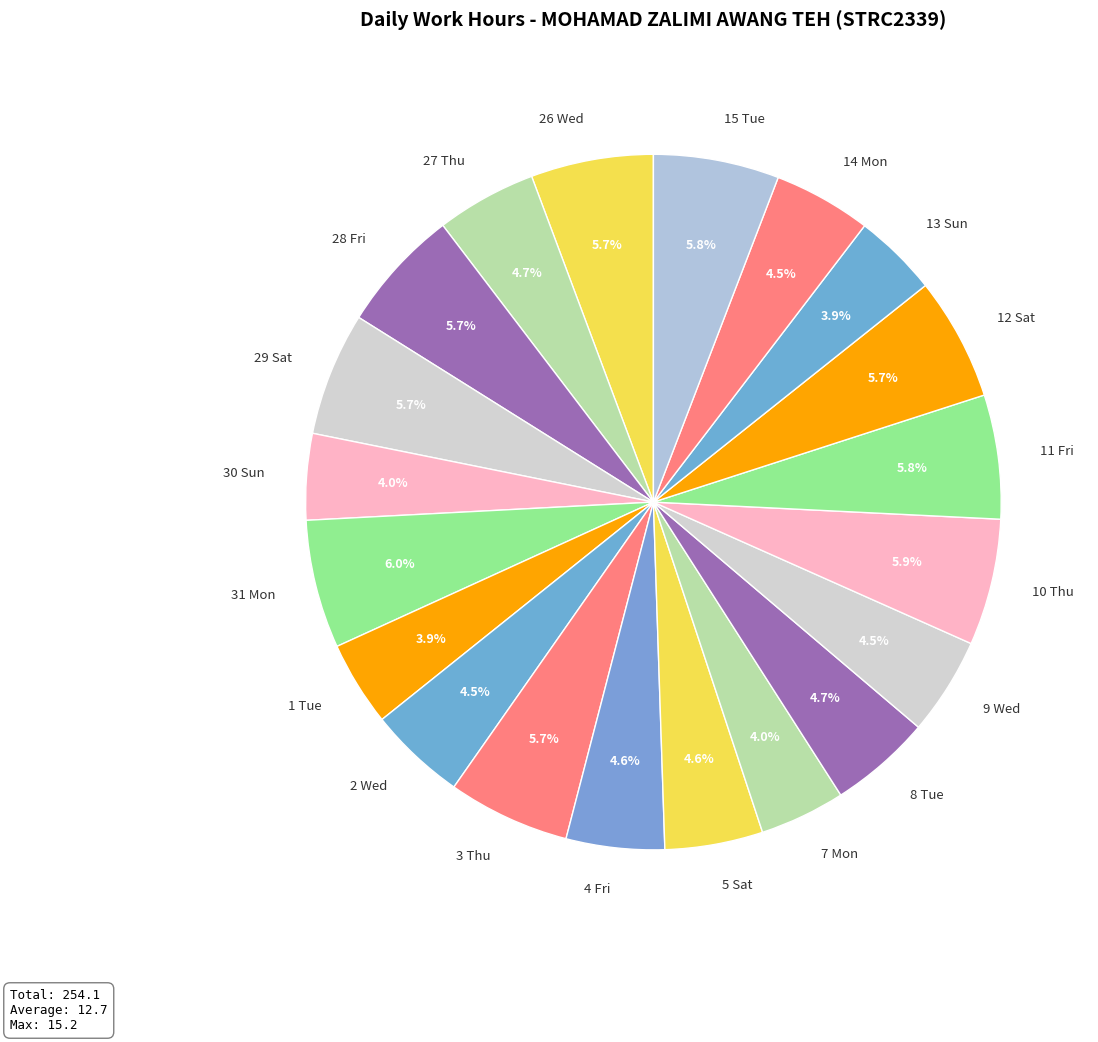

How many segments does this pie chart have?

20